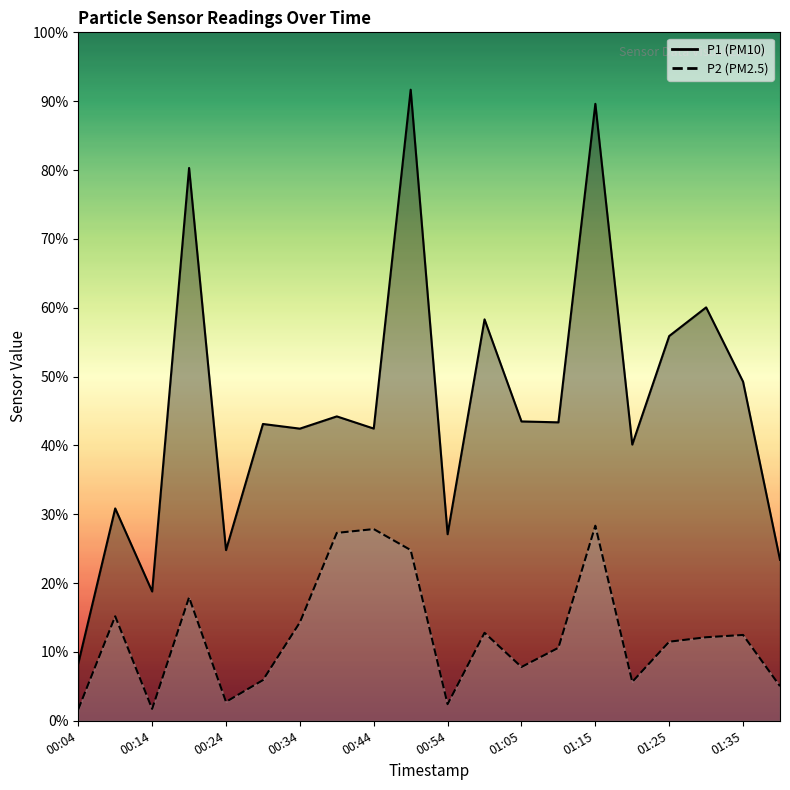

Reading left to right, what are all the values shown in this chart?

P1: 00:04=25.0	00:09=92.5	00:14=56.3	00:19=240.9	00:24=74.4	00:29=129.3	00:34=127.3	00:39=132.6	00:44=127.3	00:49=275.0	00:54=81.3	01:00=174.9	01:05=130.4	01:10=130.0	01:15=268.8	01:20=120.4	01:25=167.7	01:30=180.1	01:35=147.8	01:40=70.1
P2: 00:04=5.0	00:09=45.5	00:14=5.2	00:19=53.8	00:24=8.2	00:29=17.7	00:34=42.9	00:39=81.9	00:44=83.5	00:49=74.4	00:54=7.2	01:00=38.3	01:05=23.4	01:10=31.8	01:15=85.0	01:20=17.0	01:25=34.5	01:30=36.4	01:35=37.4	01:40=15.1